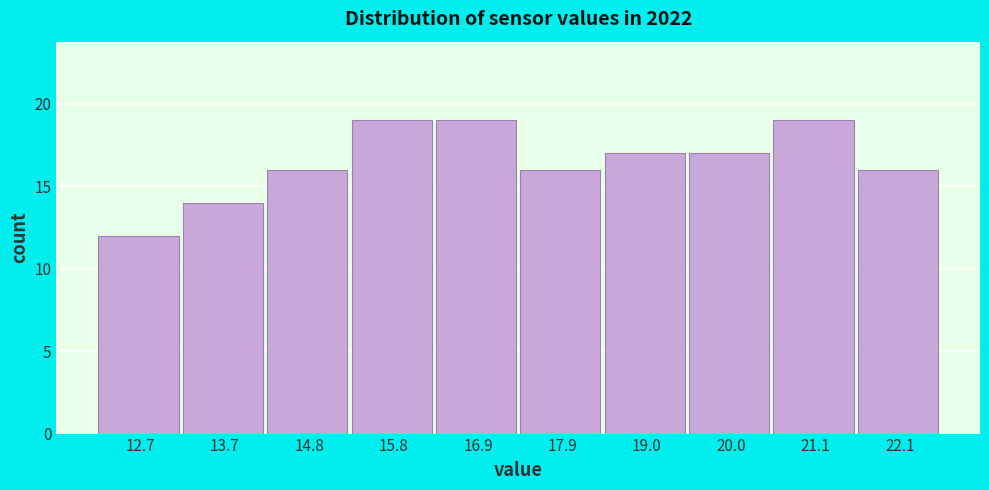

Reading left to right, list every bar in this chart as the range it spans on the x-axis followed by its height. Neither the bar edges nor the heights are printed on the chart, so give them approximately, as read against the axes.

12.15 to 13.20: 12
13.20 to 14.25: 14
14.25 to 15.30: 16
15.30 to 16.35: 19
16.35 to 17.40: 19
17.40 to 18.45: 16
18.45 to 19.50: 17
19.50 to 20.55: 17
20.55 to 21.60: 19
21.60 to 22.65: 16